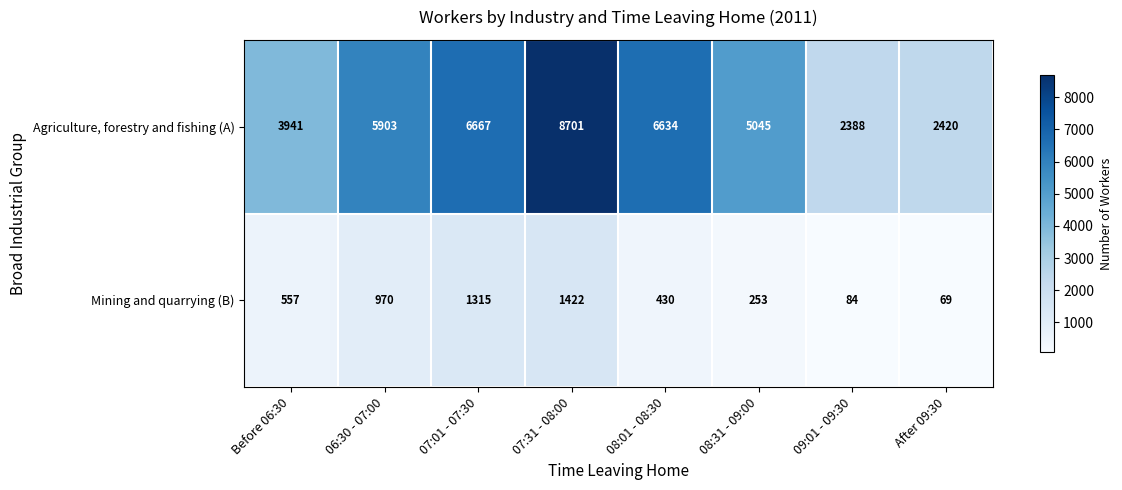

List the series in order of their overall mean, highest first.

Agriculture, forestry and fishing (A), Mining and quarrying (B)